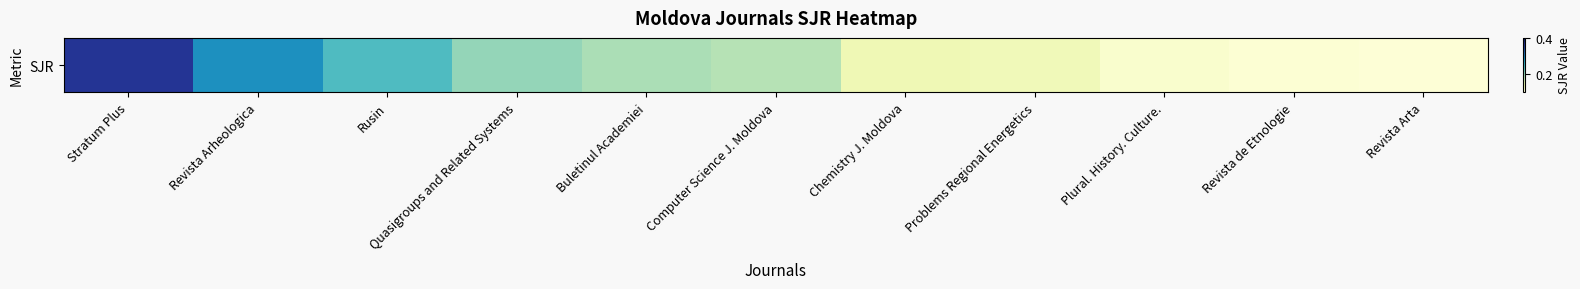

Reading left to right, what are all the values shown in this chart?

0.4	0.3	0.2	0.2	0.2	0.2	0.1	0.1	0.1	0.1	0.1